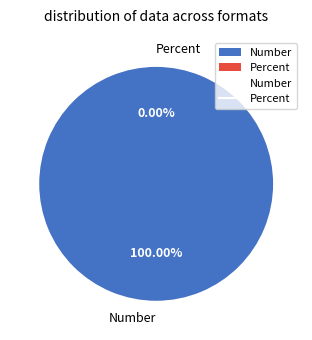

Do Percent and Number together represent more than half of the pie?

Yes